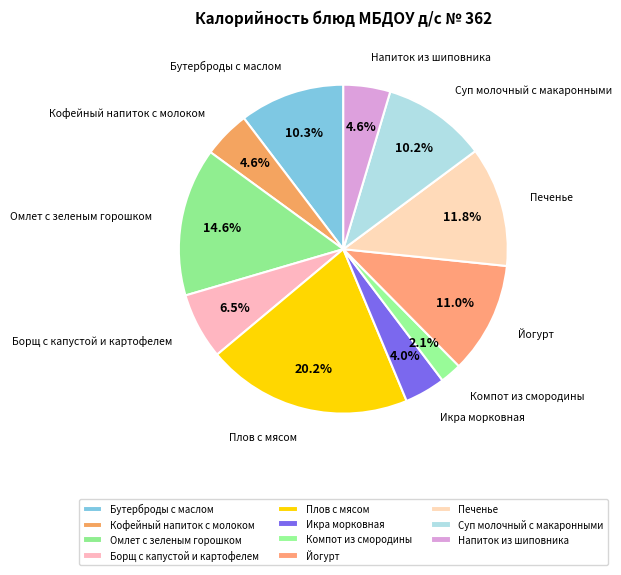

True or false: Суп молочный с макаронными accounts for 10% of the total.

True